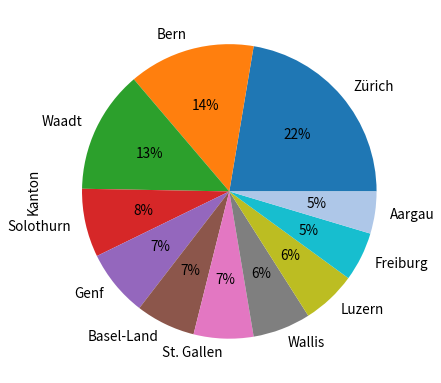

Is the sum of Zürich and St. Gallen greater than half?

No